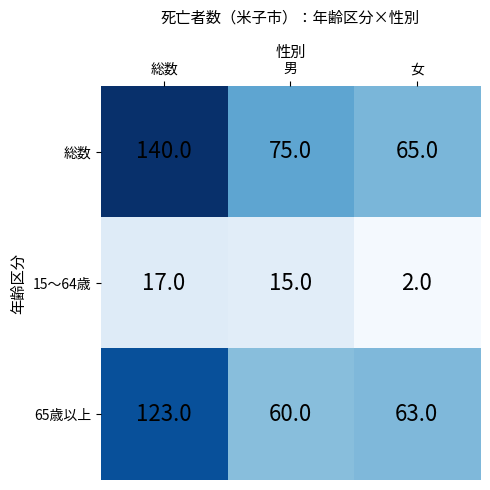

Reading right to left, transcribe all the data shown in this chart.

総数: 女=65	男=75	総数=140
15～64歳: 女=2	男=15	総数=17
65歳以上: 女=63	男=60	総数=123